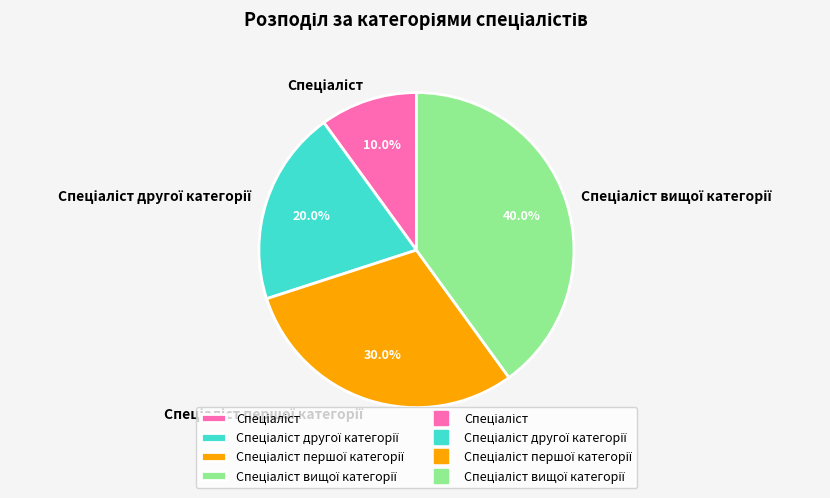

Does any single category account for the majority?

No